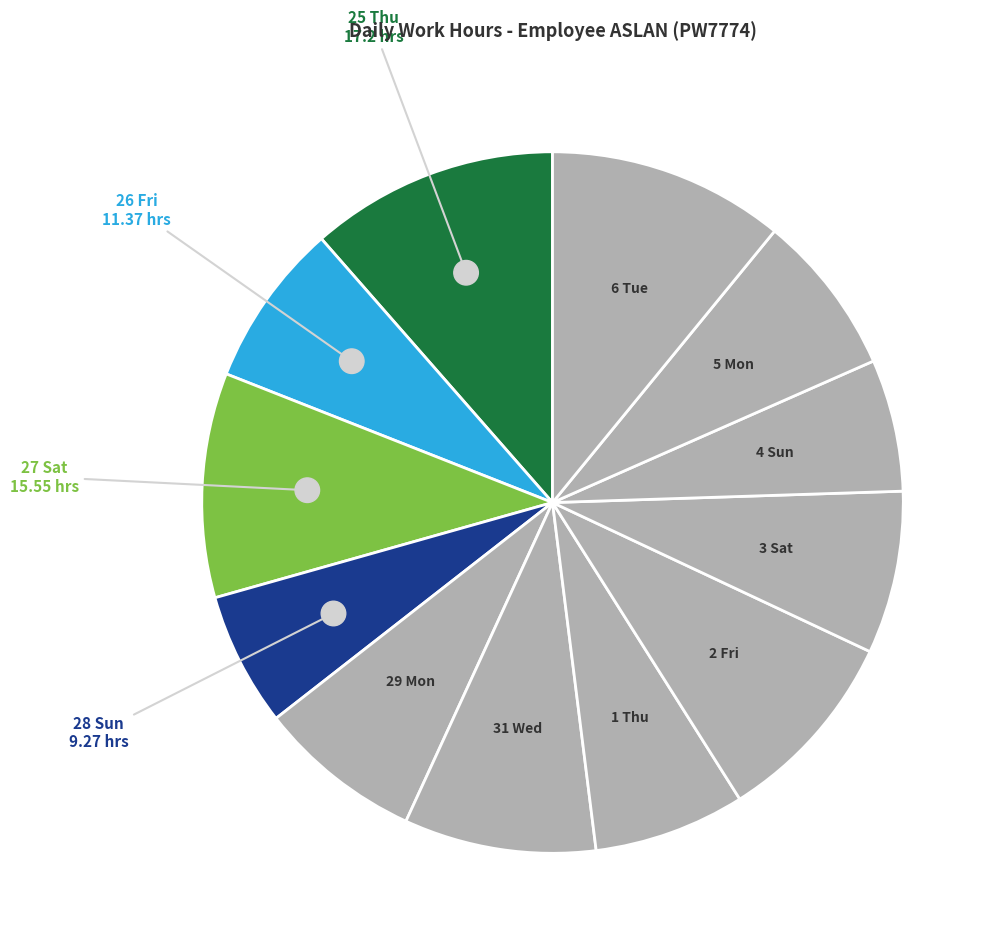

To the nearest percent, what portion does 29 Mon represent?

8%